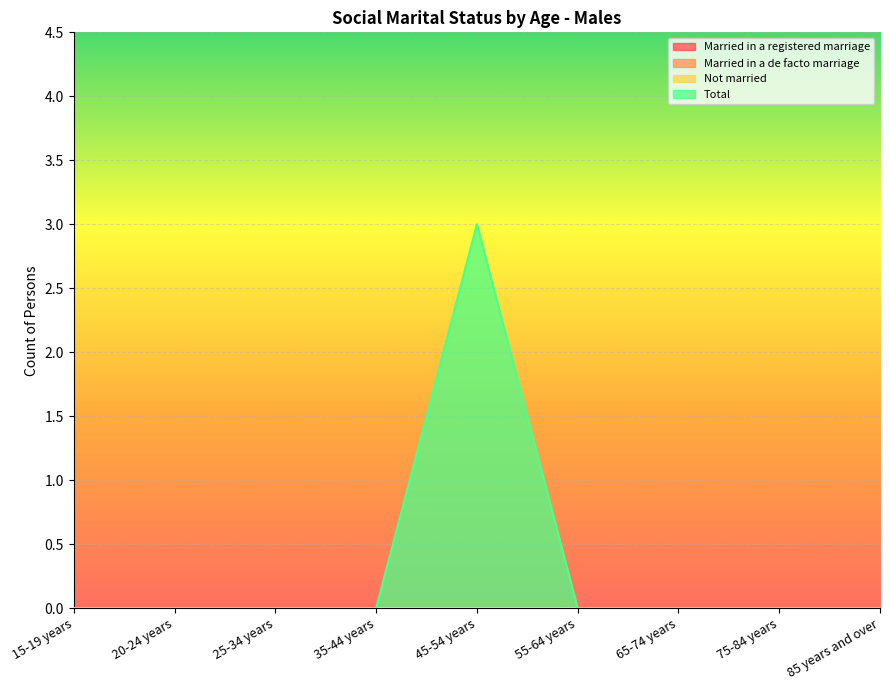

The Married in a de facto marriage series shows 0 at 65-74 years. True or false?

True